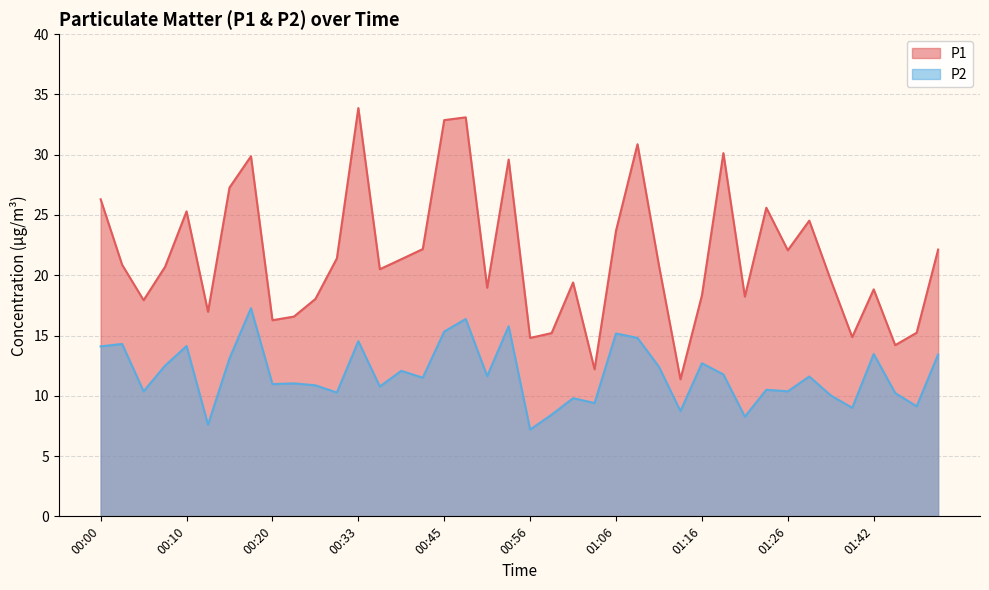

Where is the first local maximum for P1?

00:10